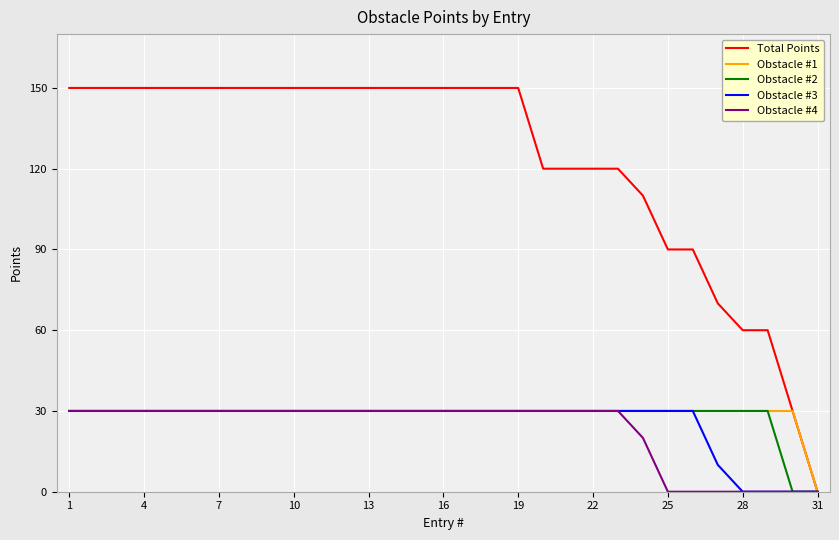

What is the maximum value shown in the chart?

150